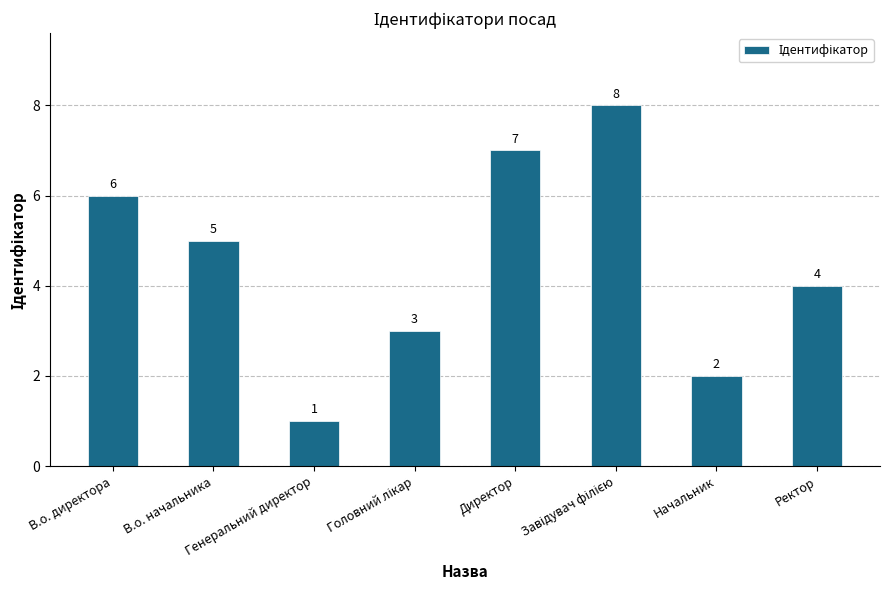

At which label does the data first exceed 5?

В.о. директора